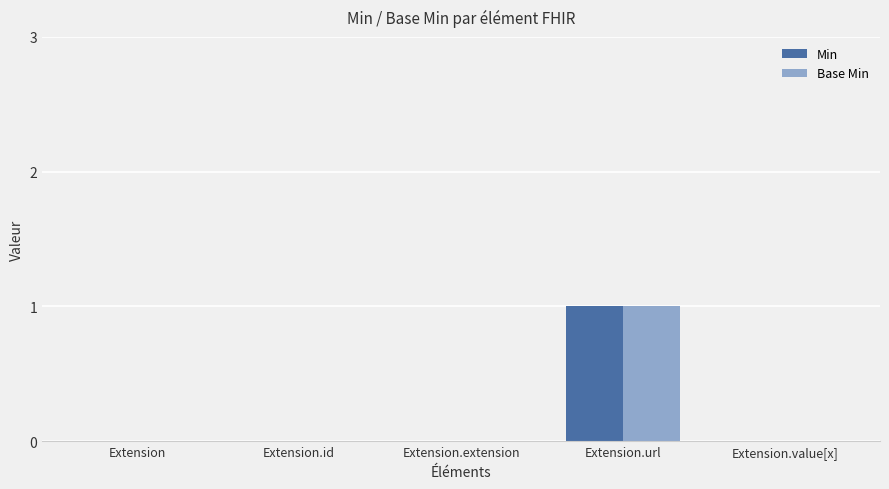

Which category has the highest value in the Min series?

Extension.url